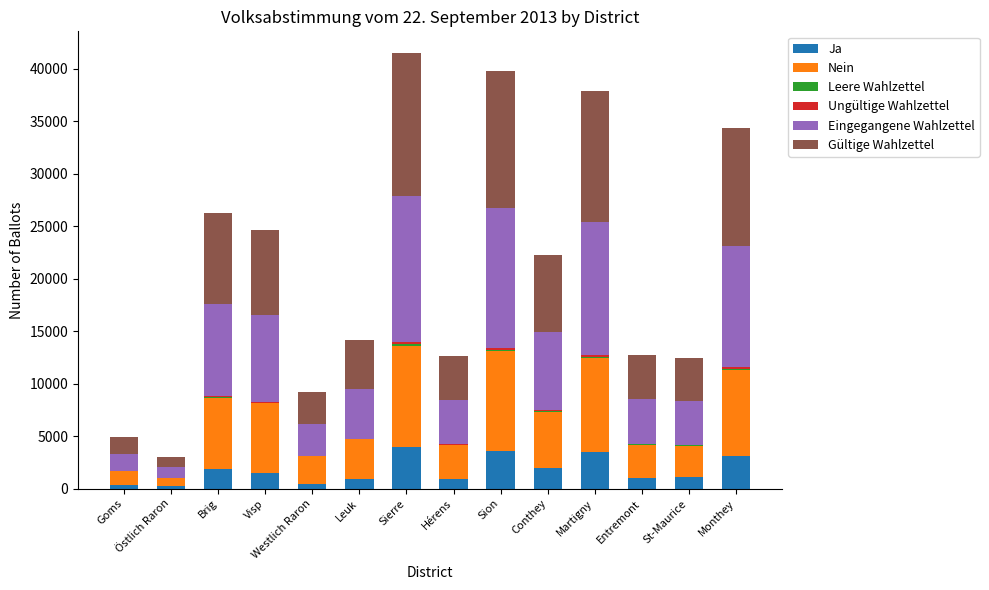

What is the maximum value for Ja?

3954